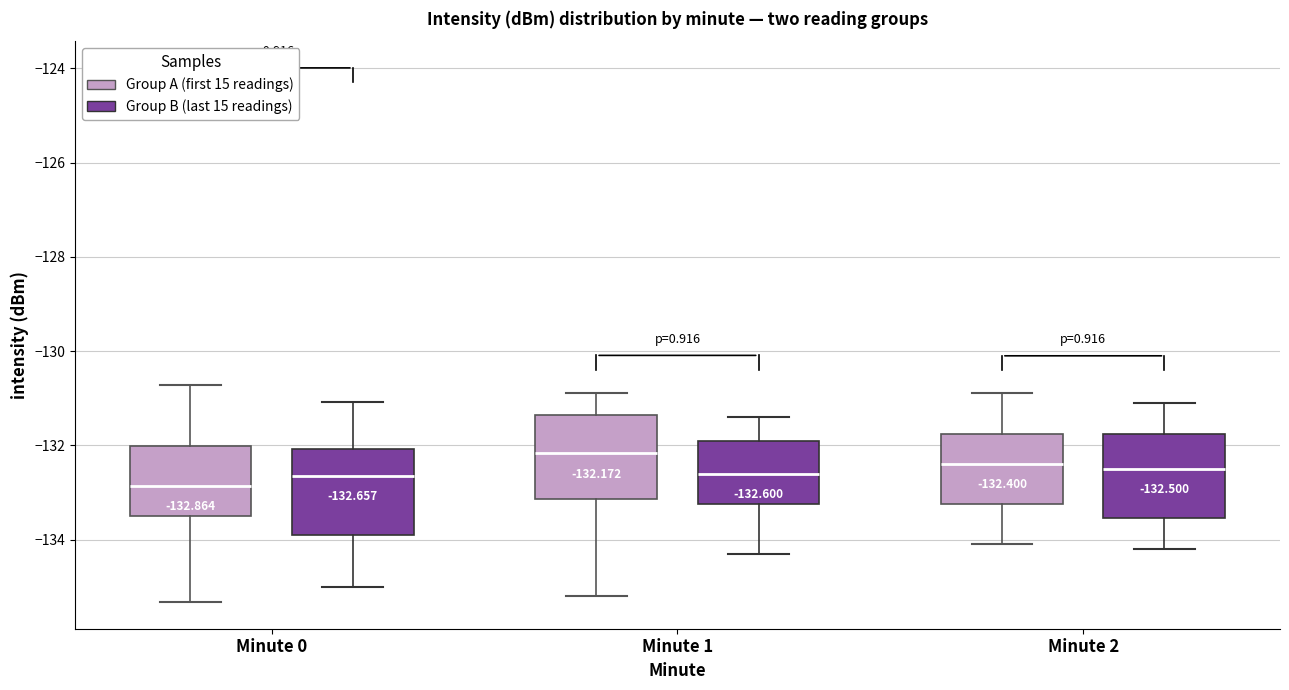

Which box's median line is the highest?

Minute 1 (Group A (first 15 readings))